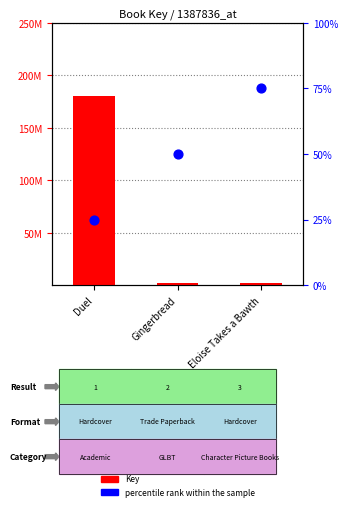

Which series has the widest spread of Y values?

Key